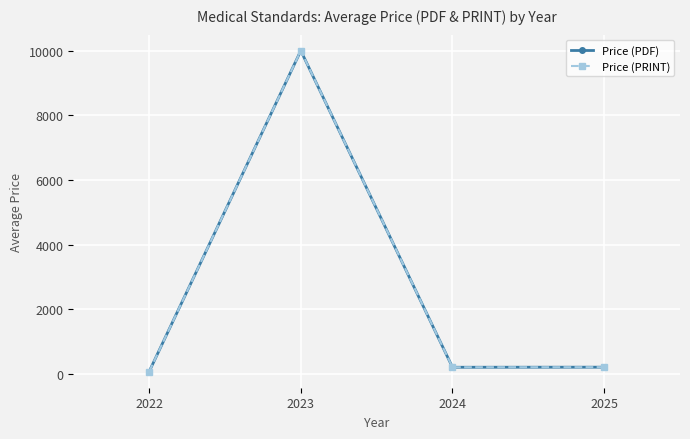

In Price (PDF), how many points are higher than both neighbors (excluding endpoints)?

1